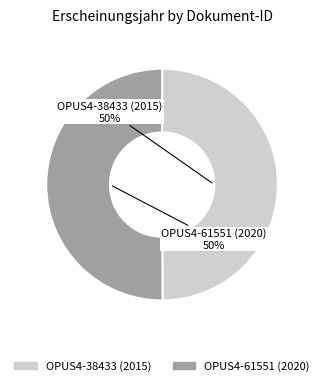

What percentage is the OPUS4-61551 (2020) slice, to the nearest percent?

50%